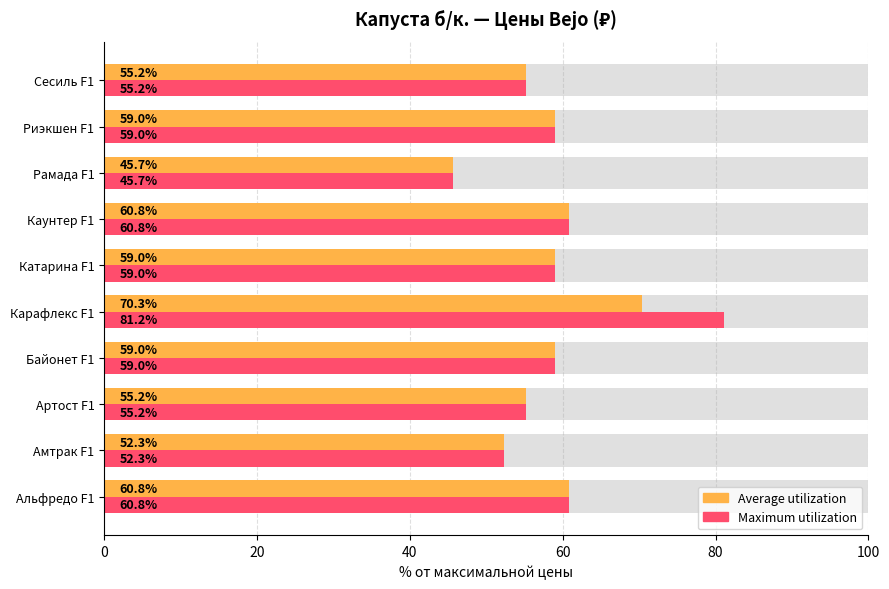

What is the value of the Average utilization bar at the 6th from the left?

59.0